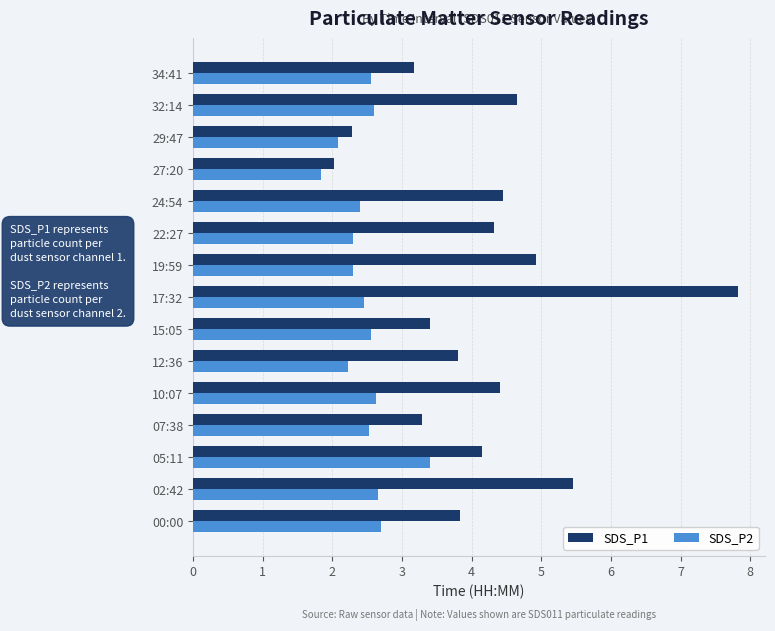

What is the smallest value displayed?

1.8